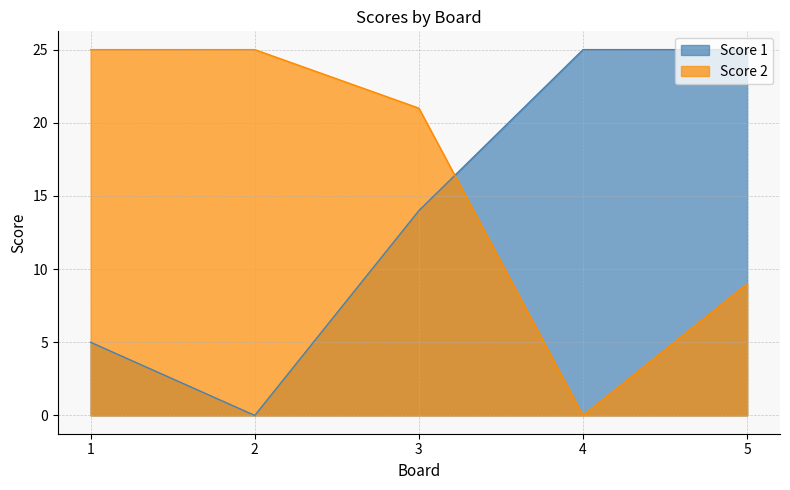

How many lines are shown in the chart?

2